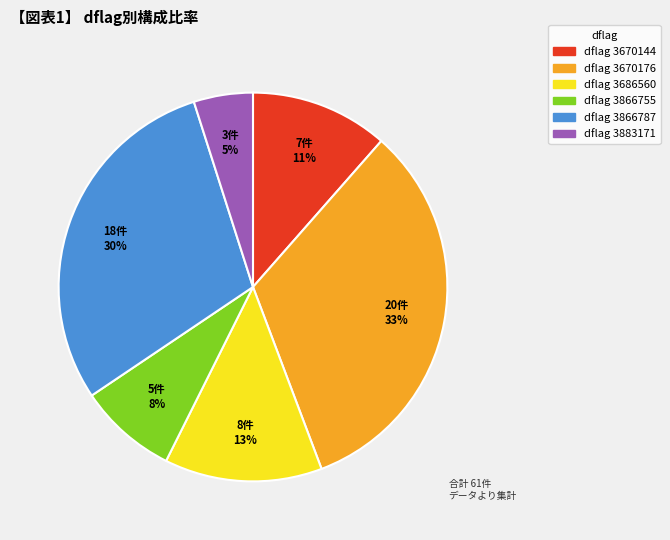

How many slices are in this pie chart?

6